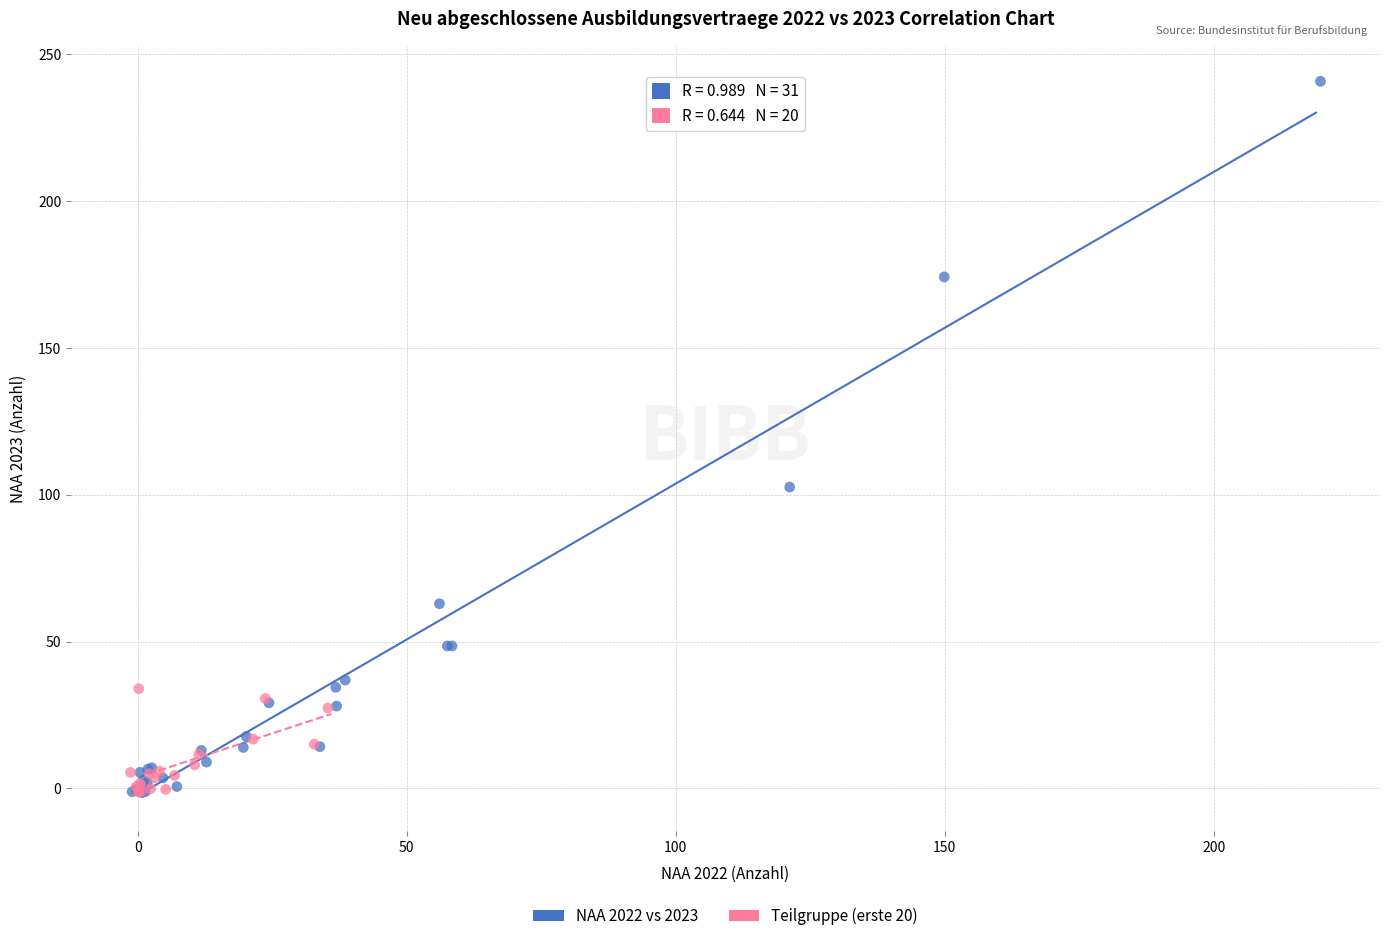

Which series has the largest Y range (max minus min)?

NAA 2022 vs 2023